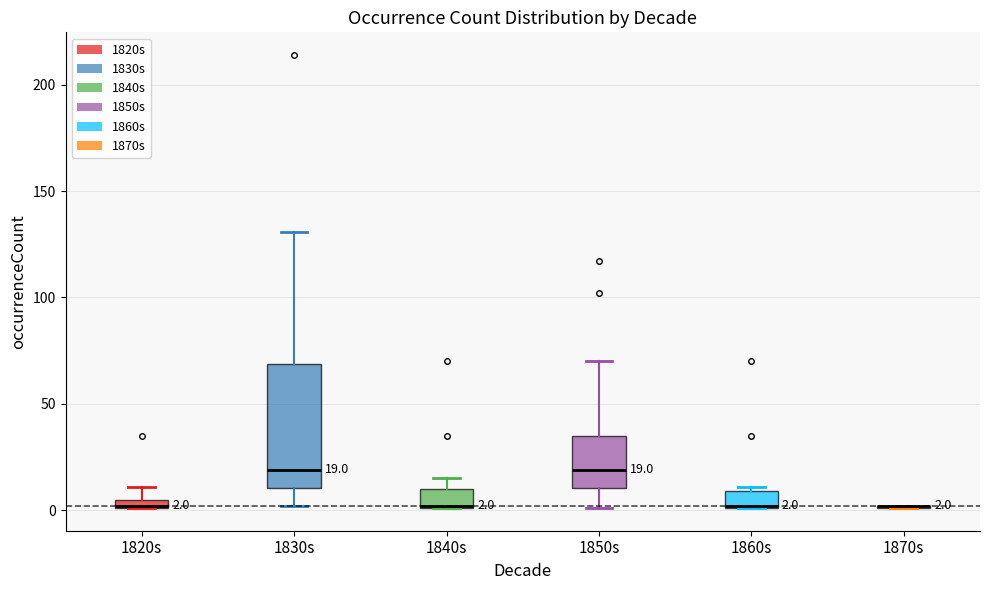

Which box is the tallest, from its lower edge to its upper edge?

1830s